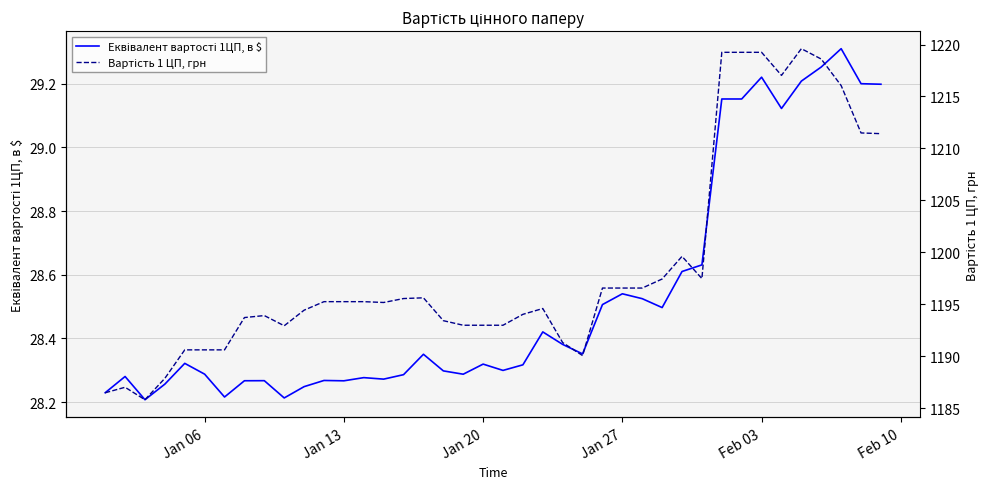

Rank the series by their maximum value, from lowest to highest.

Еквівалент вартості 1ЦП, в $, Вартість 1 ЦП, грн